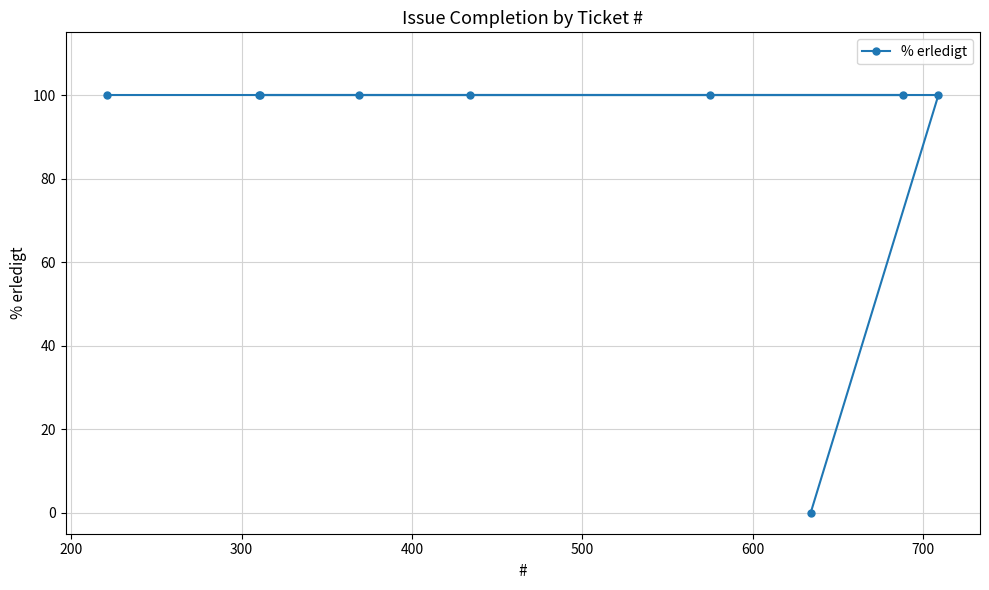

What is the maximum value shown in the chart?

100